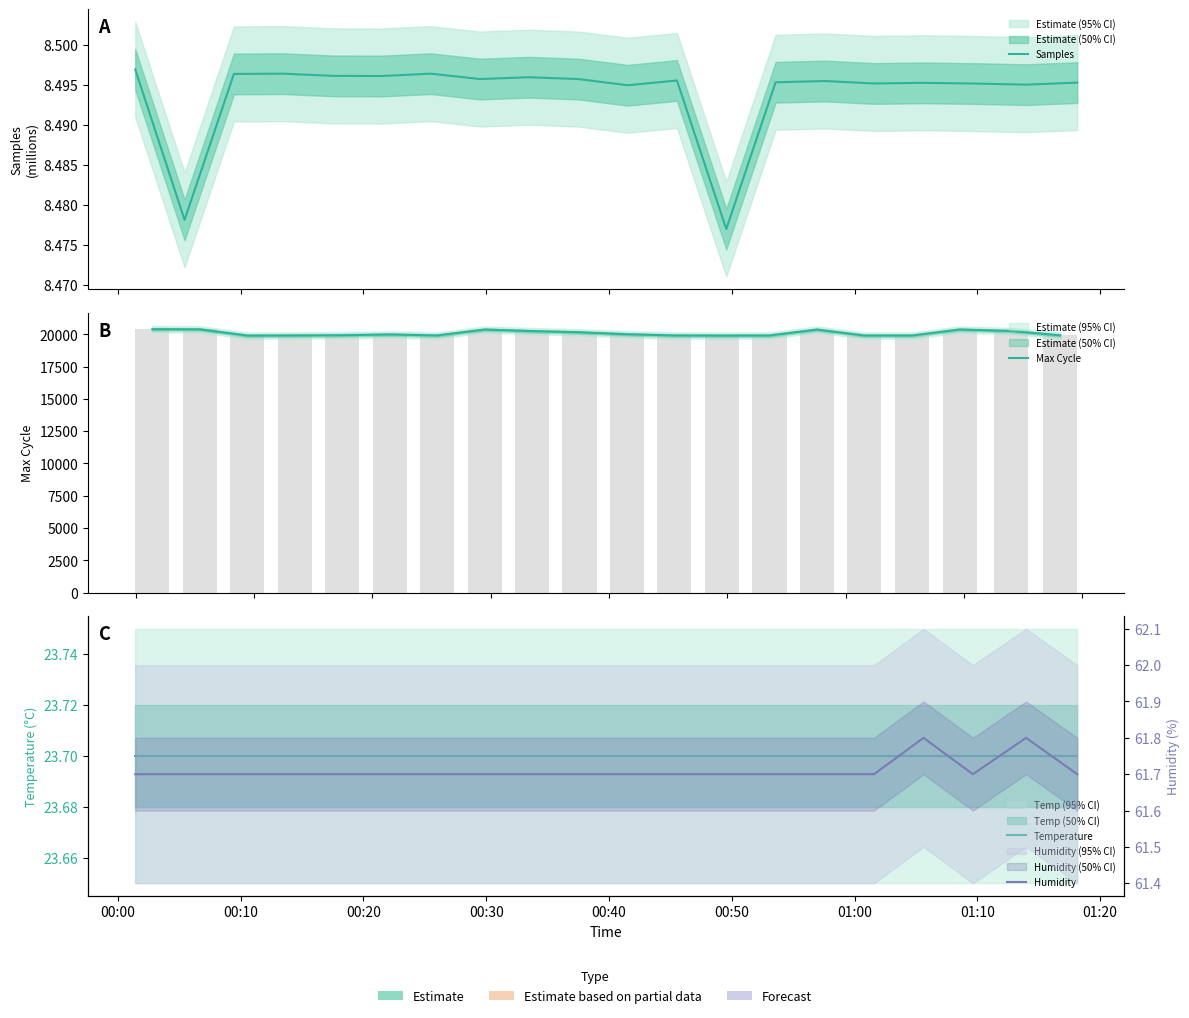

What are all the series names shown in the legend?

Samples, Max Cycle, Temperature, Humidity